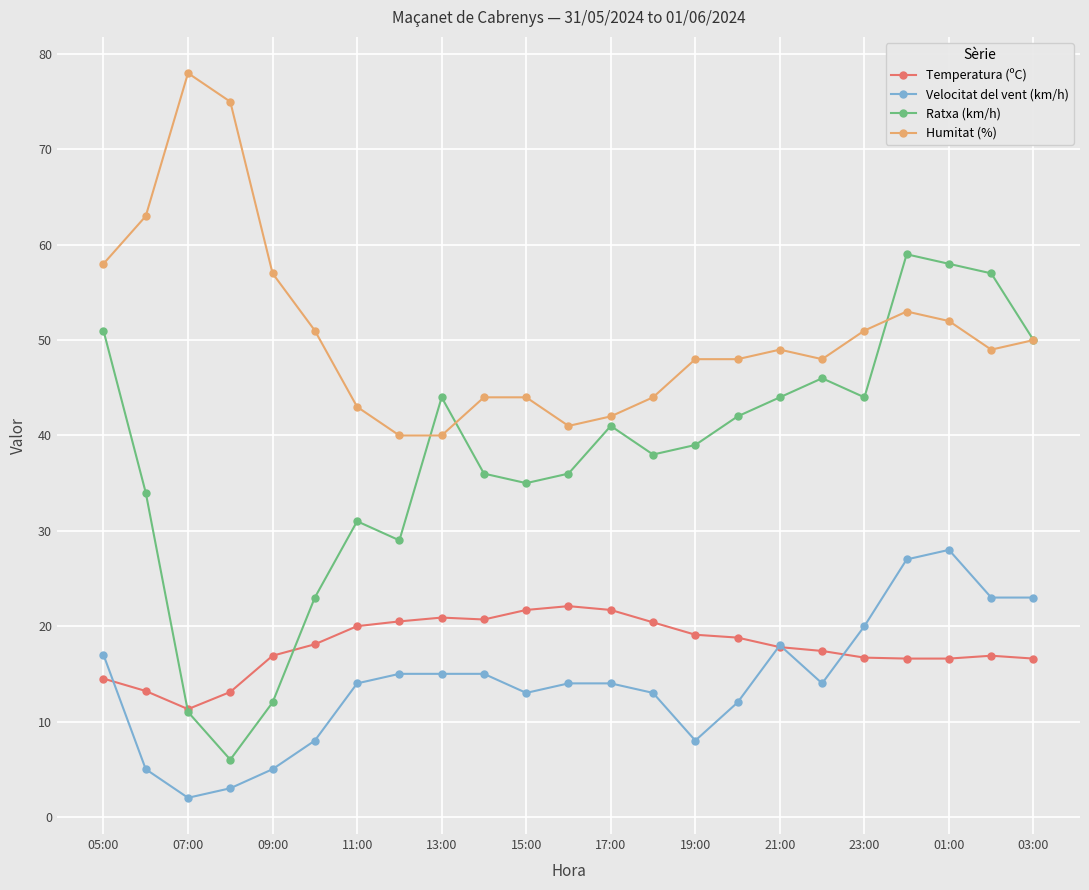

Which series has the largest total across all categories?

Humitat (%)